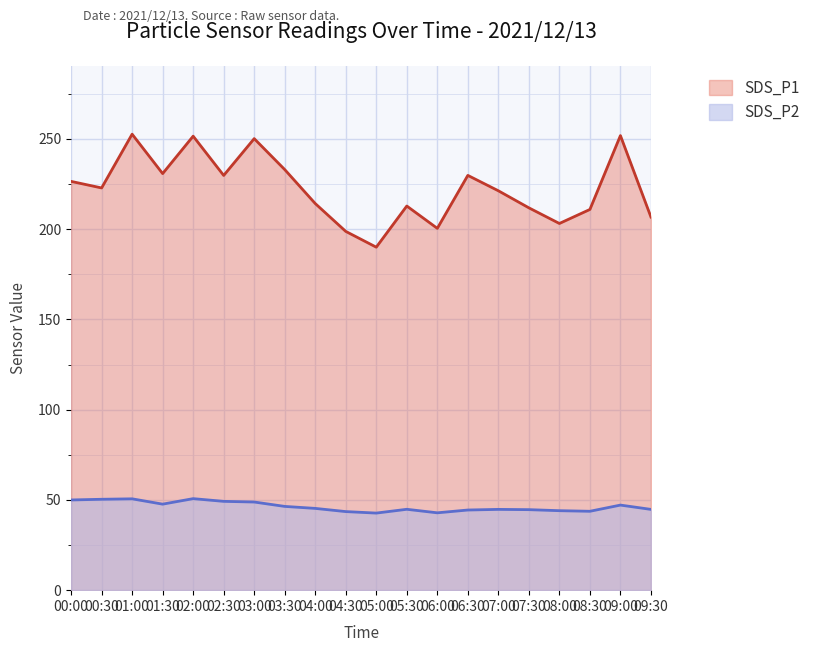

Does the chart display data point markers on the line(s)?

No